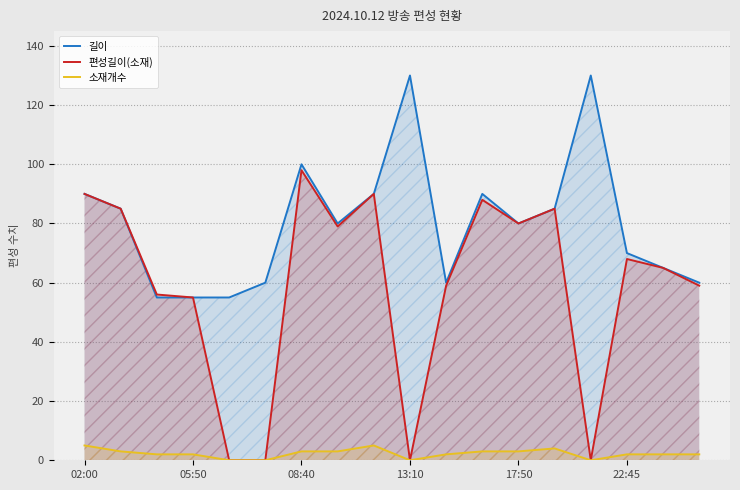

Where does the 길이 series first go above 80?

02:00